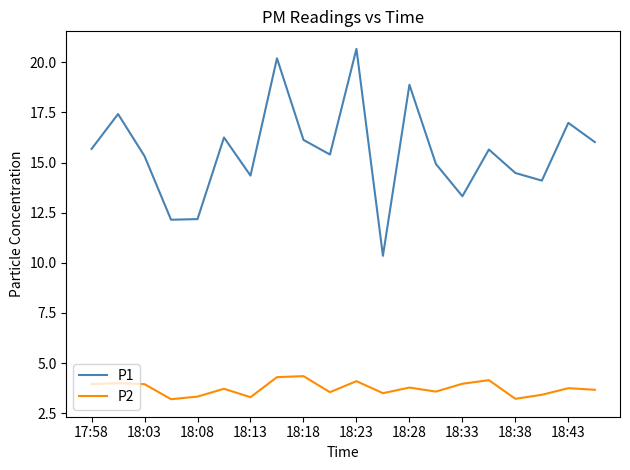

What is the greatest value displayed?

20.7